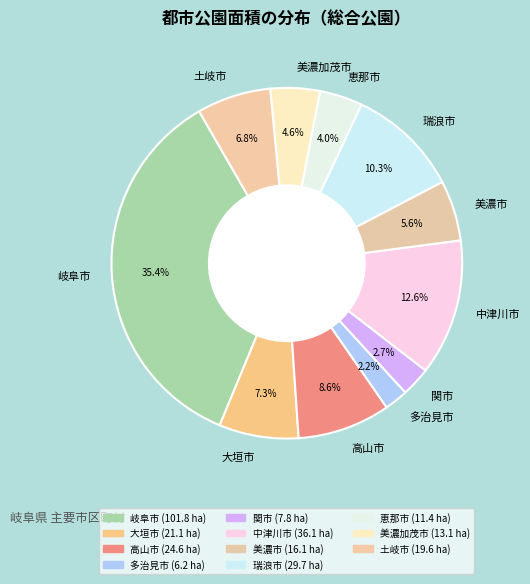

To the nearest percent, what is the combined percentage of 恵那市 and 瑞浪市?

14%